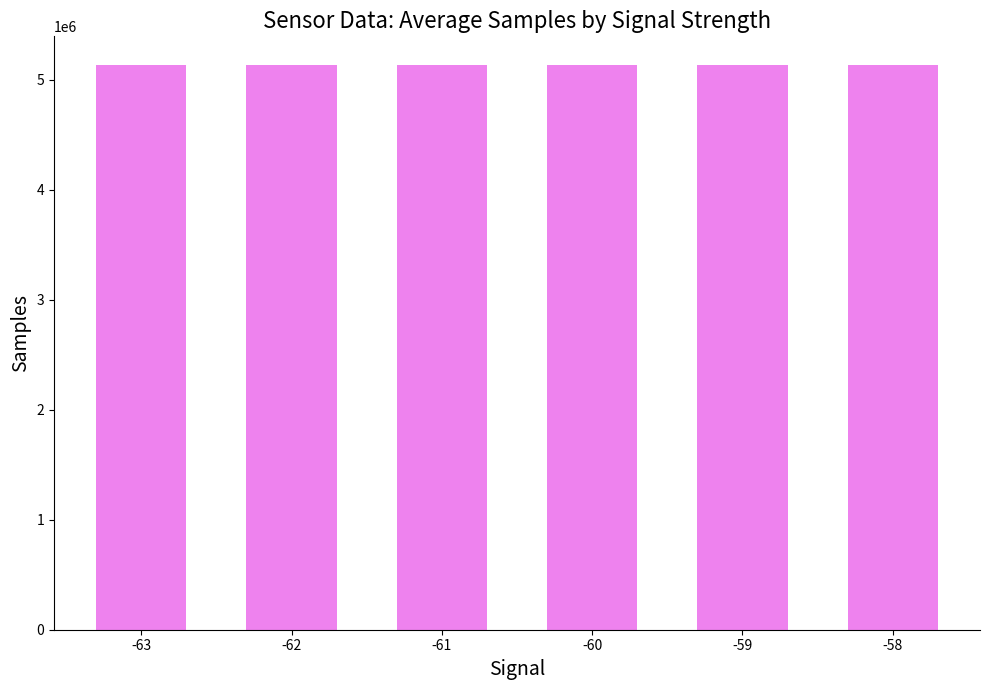

How many bars are there in total?

6